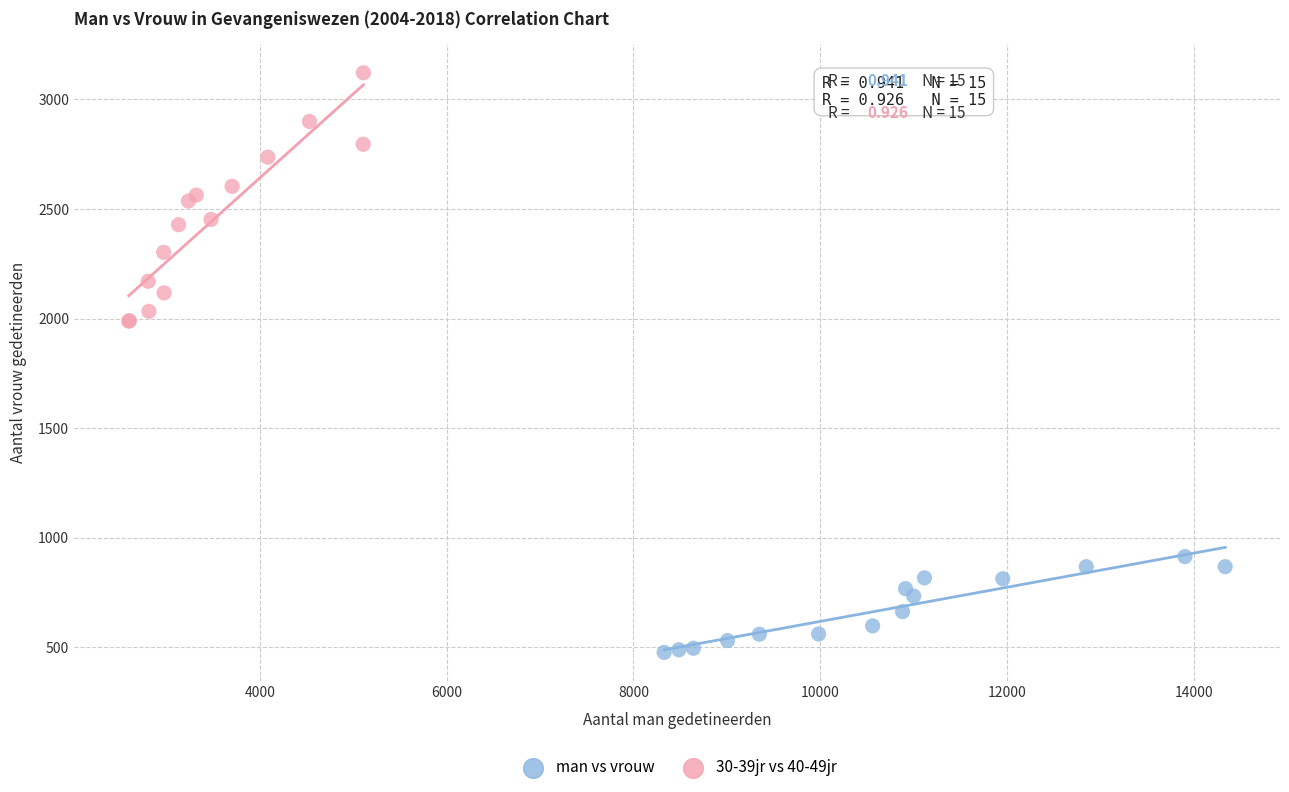

Which series reaches the maximum Y coordinate?

30-39jr vs 40-49jr